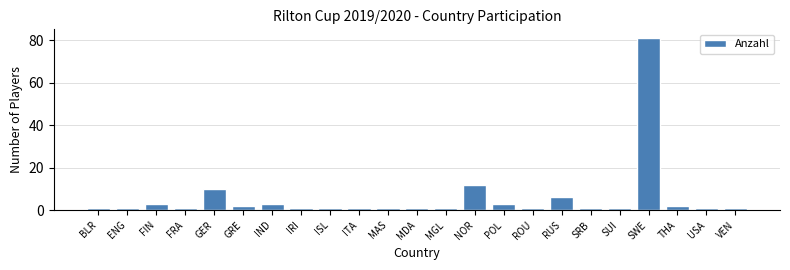

Reading right to left, what are all the values shown in this chart?

1	1	2	81	1	1	6	1	3	12	1	1	1	1	1	1	3	2	10	1	3	1	1